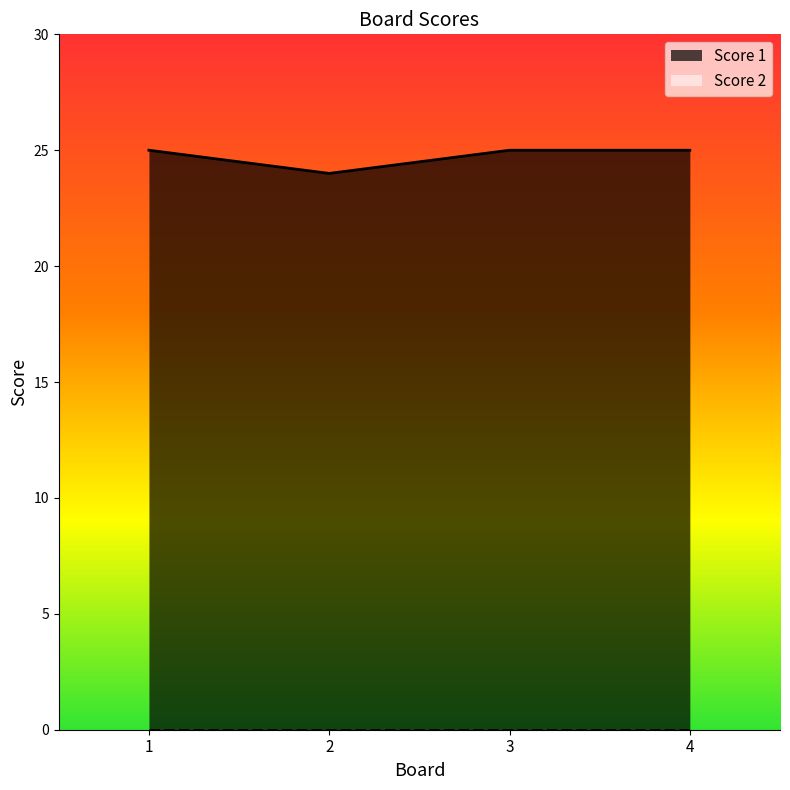

Where is the first local minimum?

2